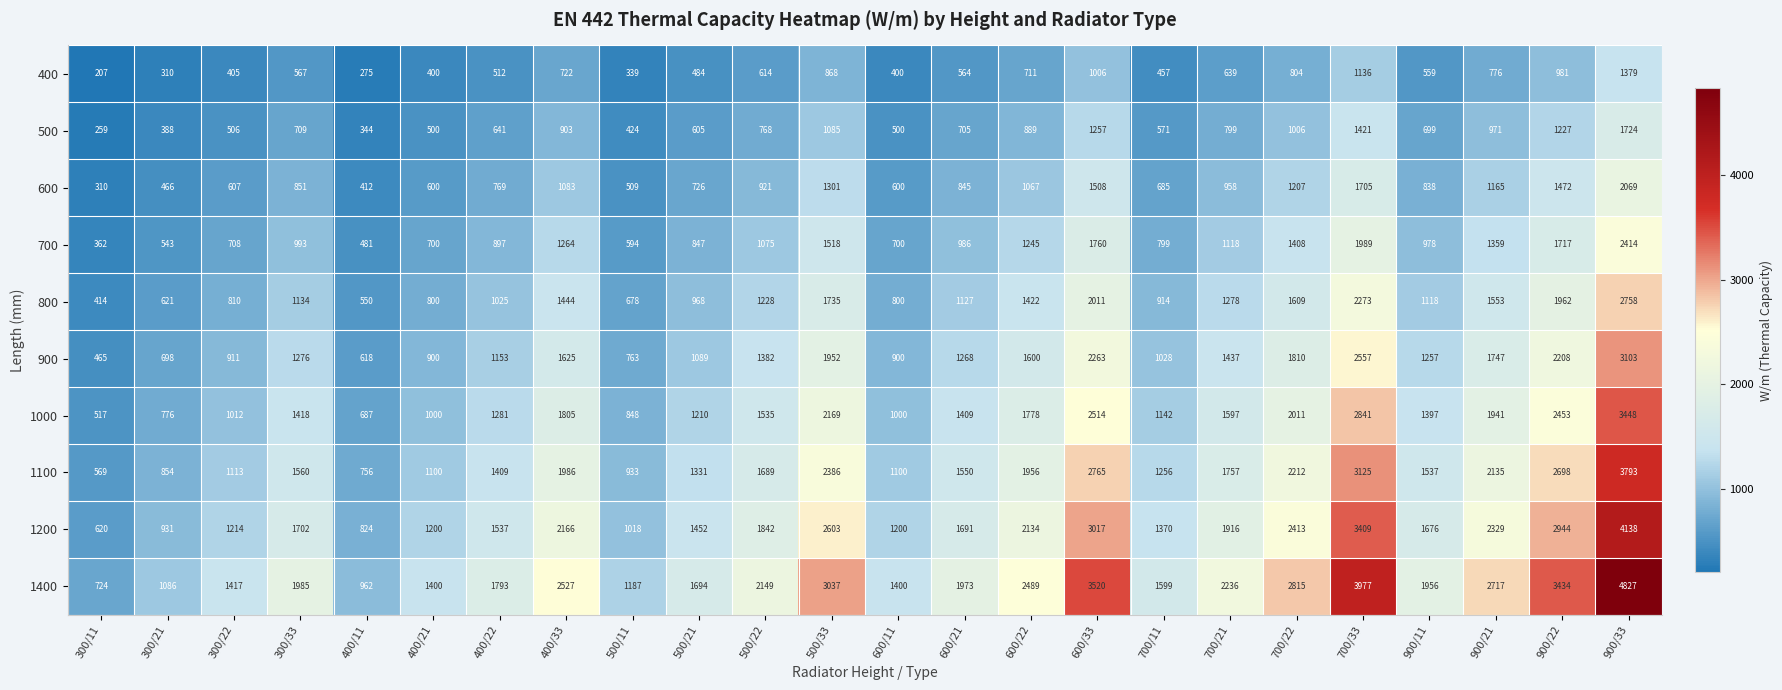

Between 400/22 and 600/21, which series saw the biggest shift?

1400